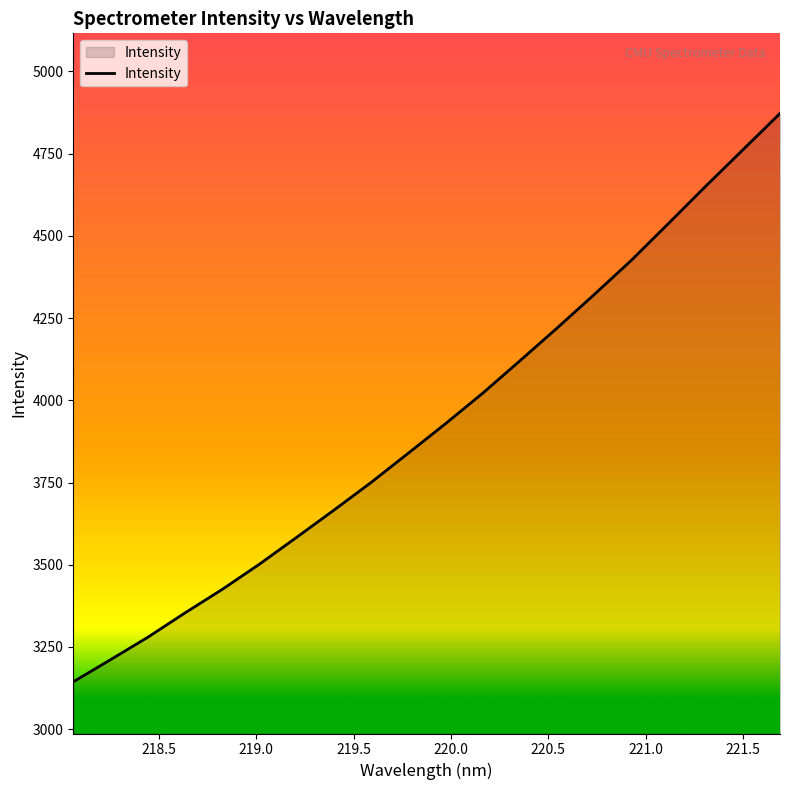

What is the average value?

3930.5